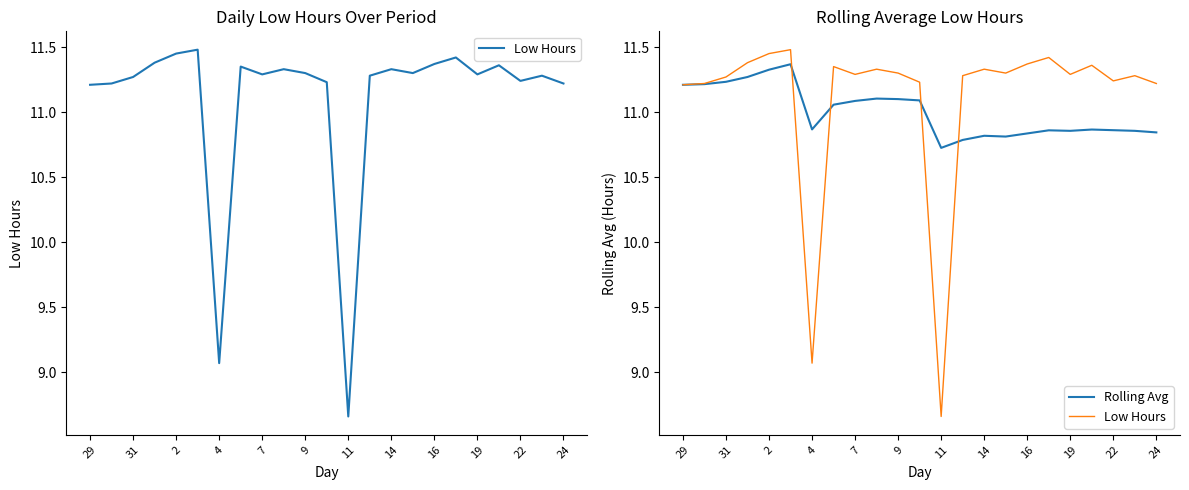

What is the label of the 6th point from the right?

17